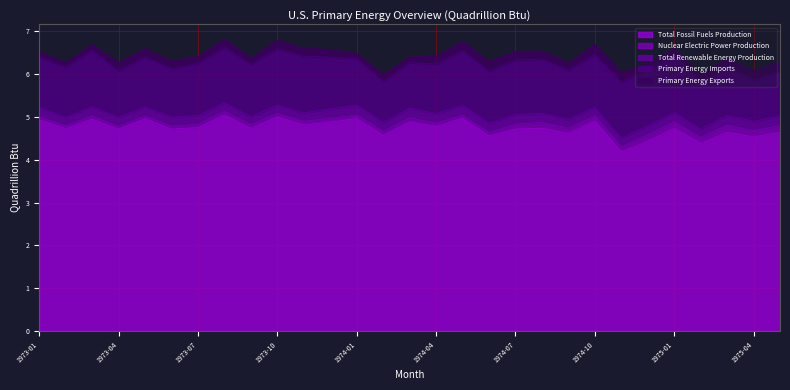

Does the chart display data point markers on the line(s)?

No